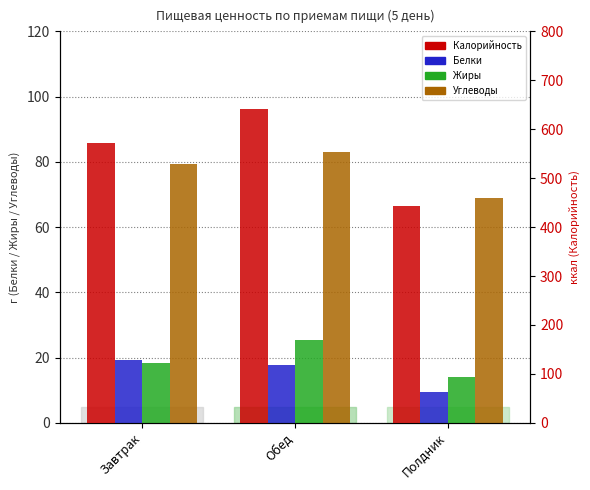

Which series has the largest total across all categories?

Калорийность